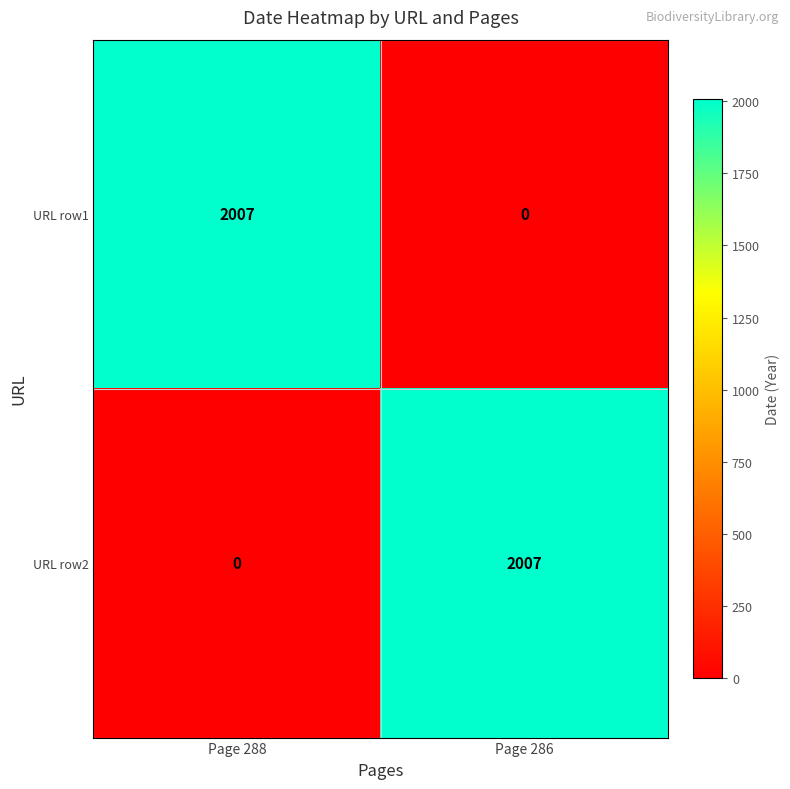

List the labels in order of URL row2 value, largest first.

Page 286, Page 288